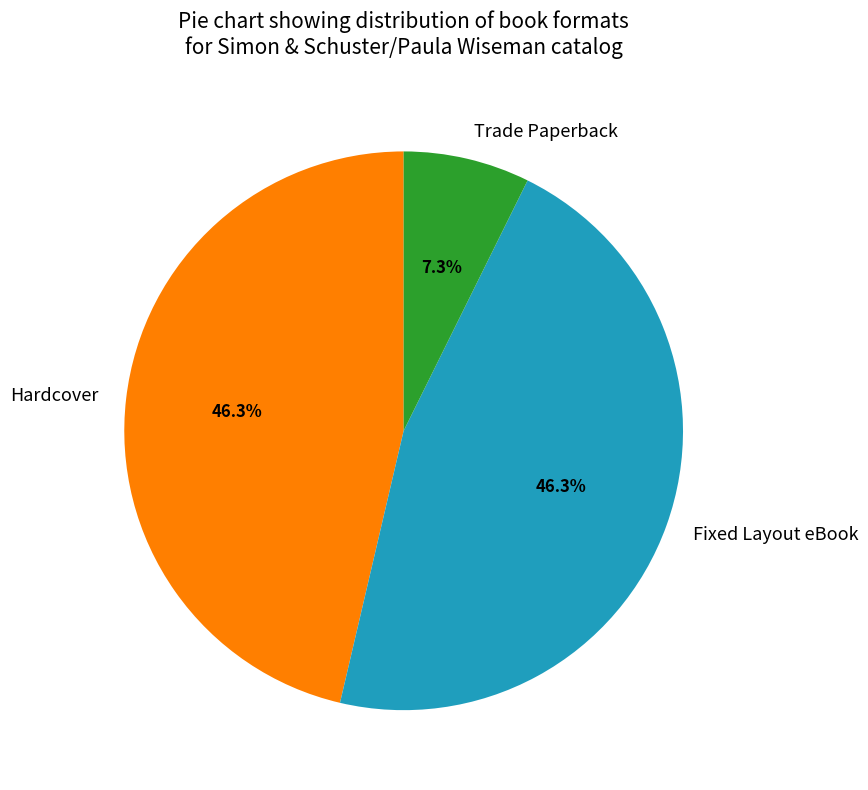

True or false: Fixed Layout eBook accounts for 46% of the total.

True